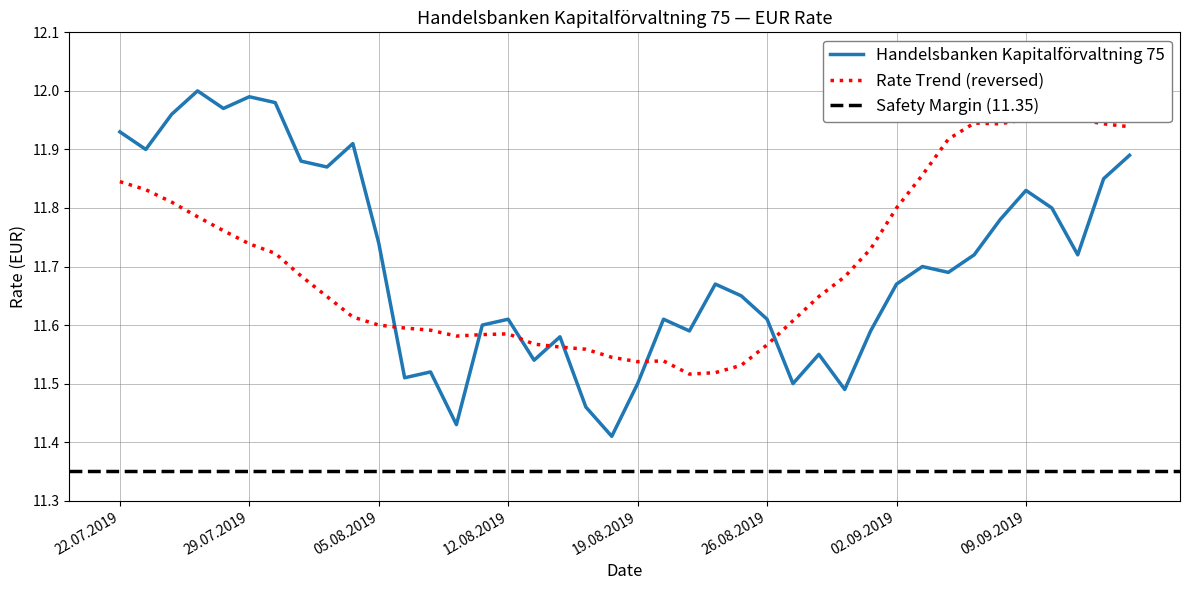

What value does the data have at 16.08.2019?

11.4